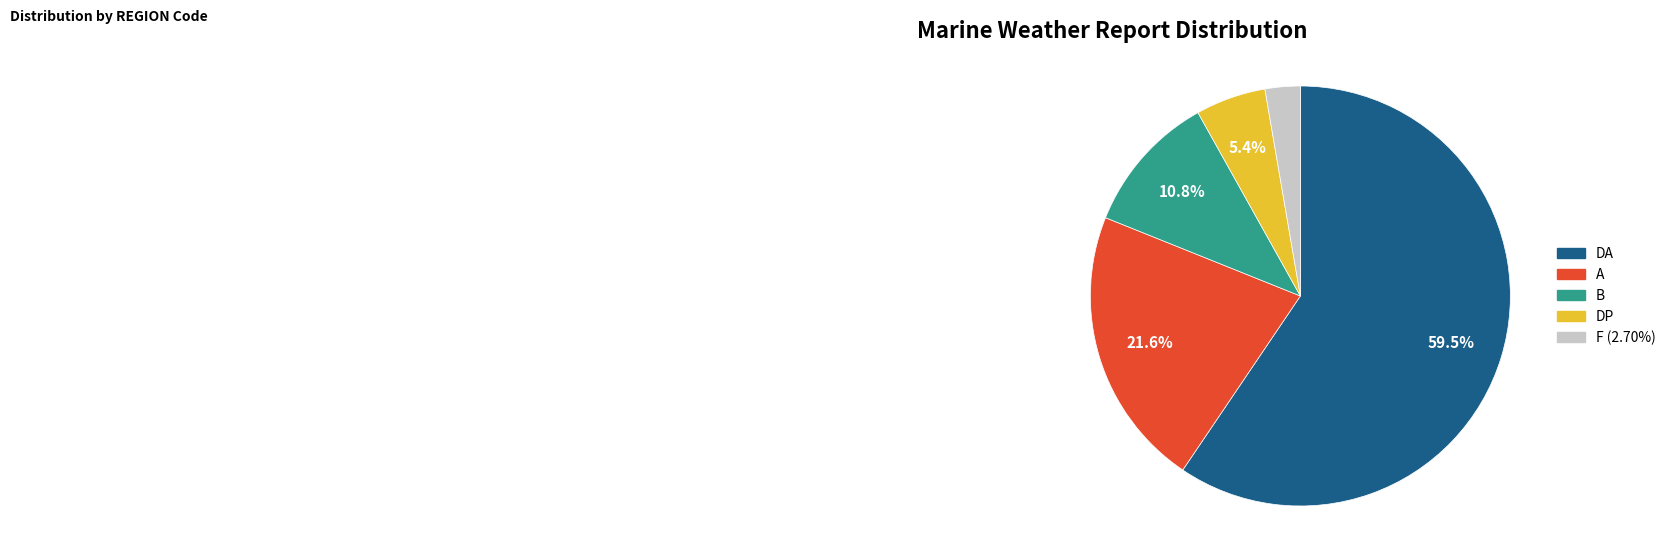

Is there any slice that represents more than half of the pie?

Yes